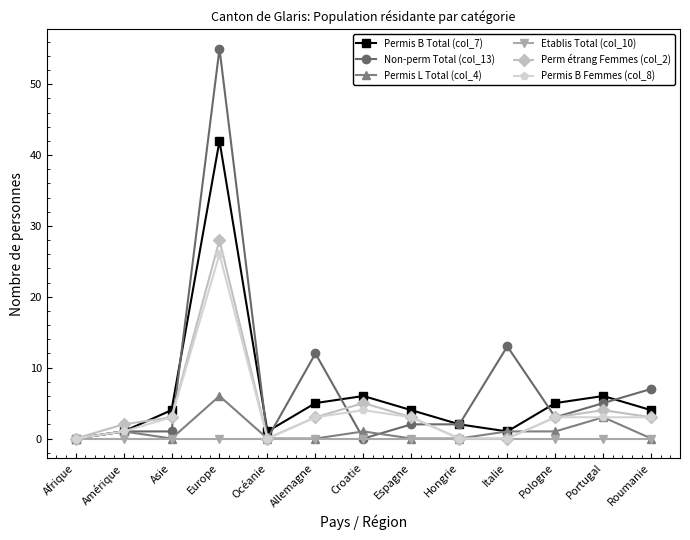

What is the maximum value shown in the chart?

55